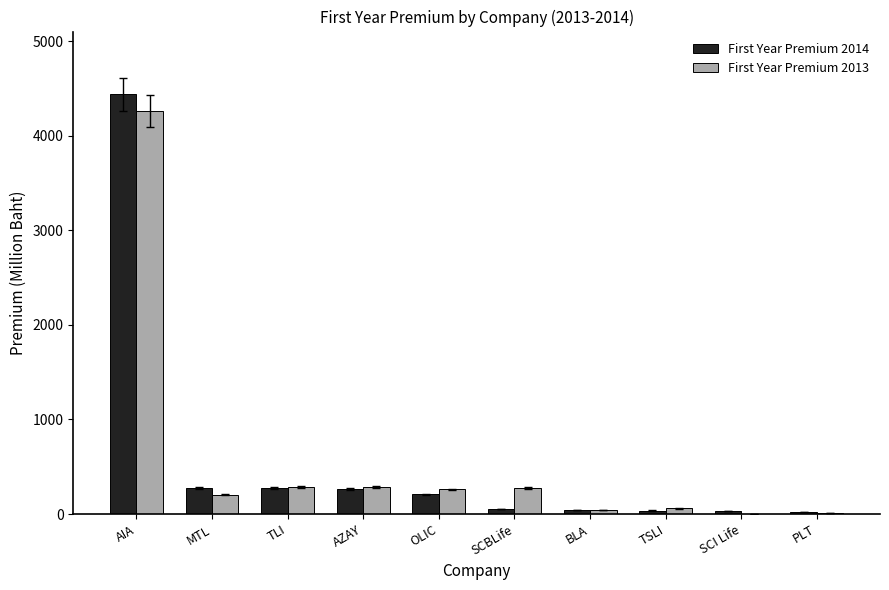

What are all the series names shown in the legend?

First Year Premium 2014, First Year Premium 2013